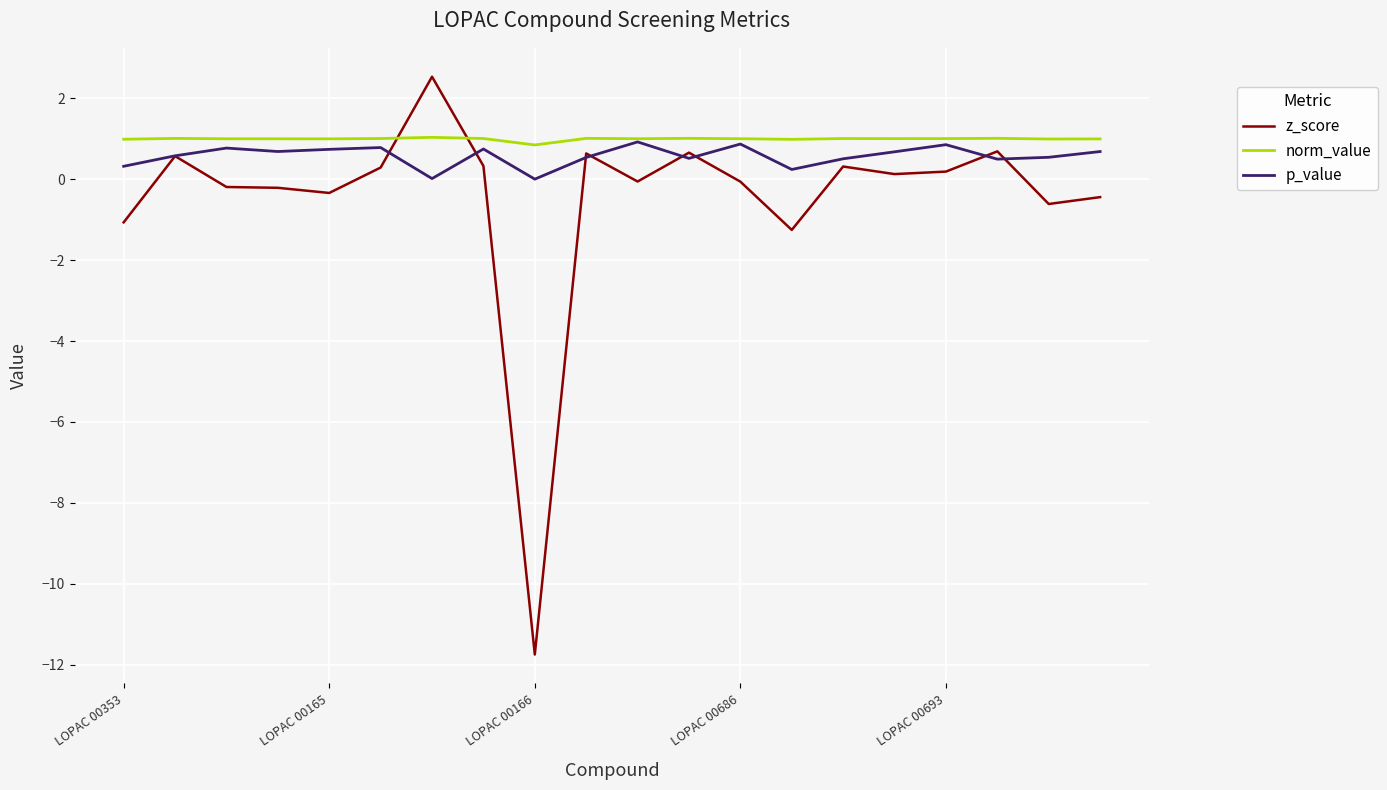

Which series ends up on top after the final intersection of z_score and norm_value?

norm_value